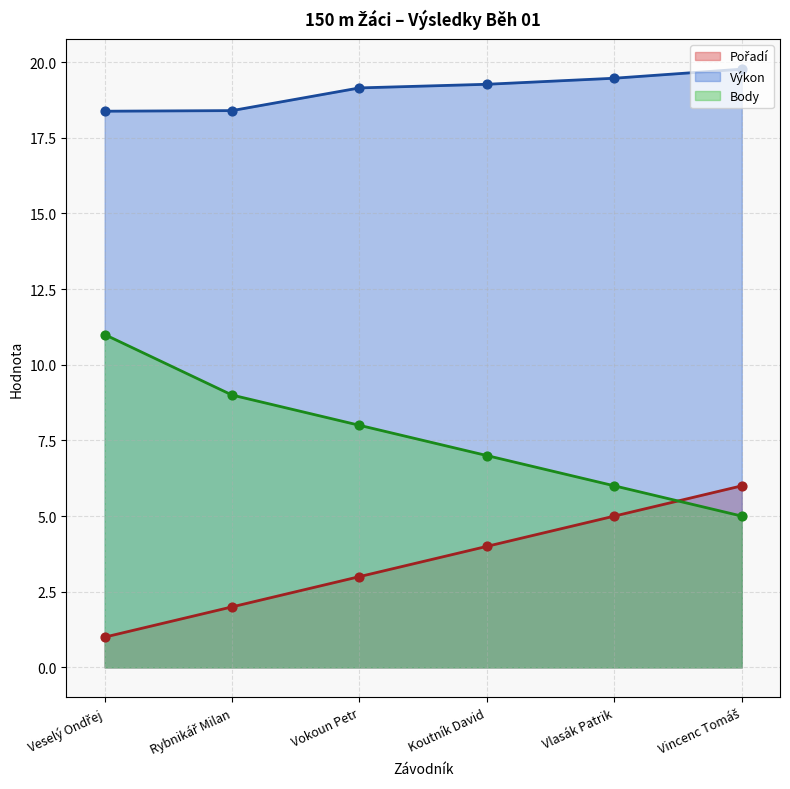

What are all the series names shown in the legend?

Pořadí, Výkon, Body